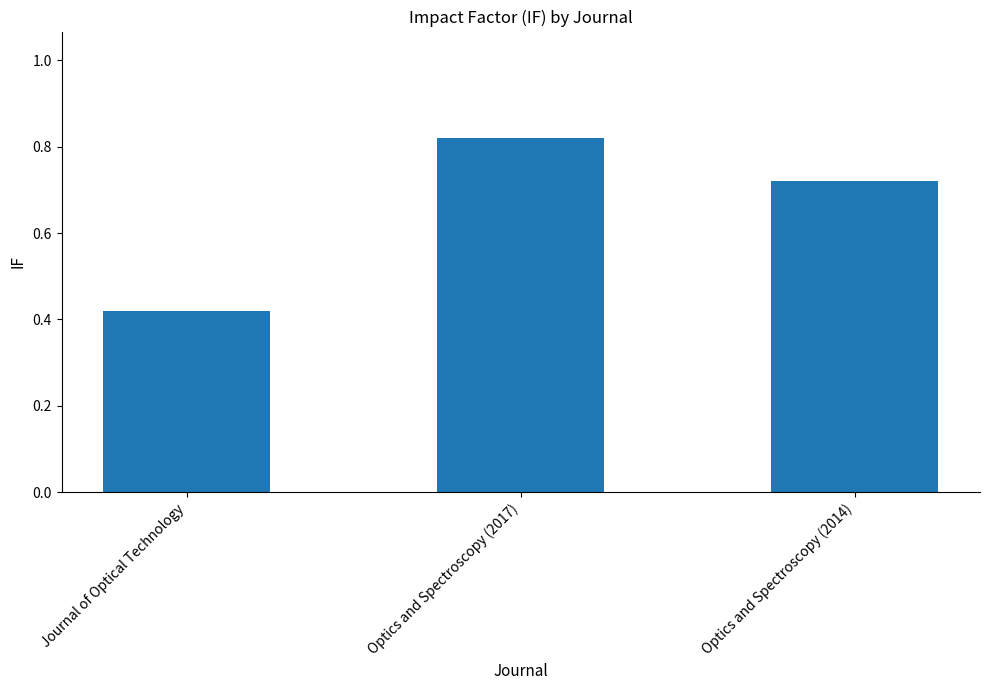

How many values are between 0 and 1?

3